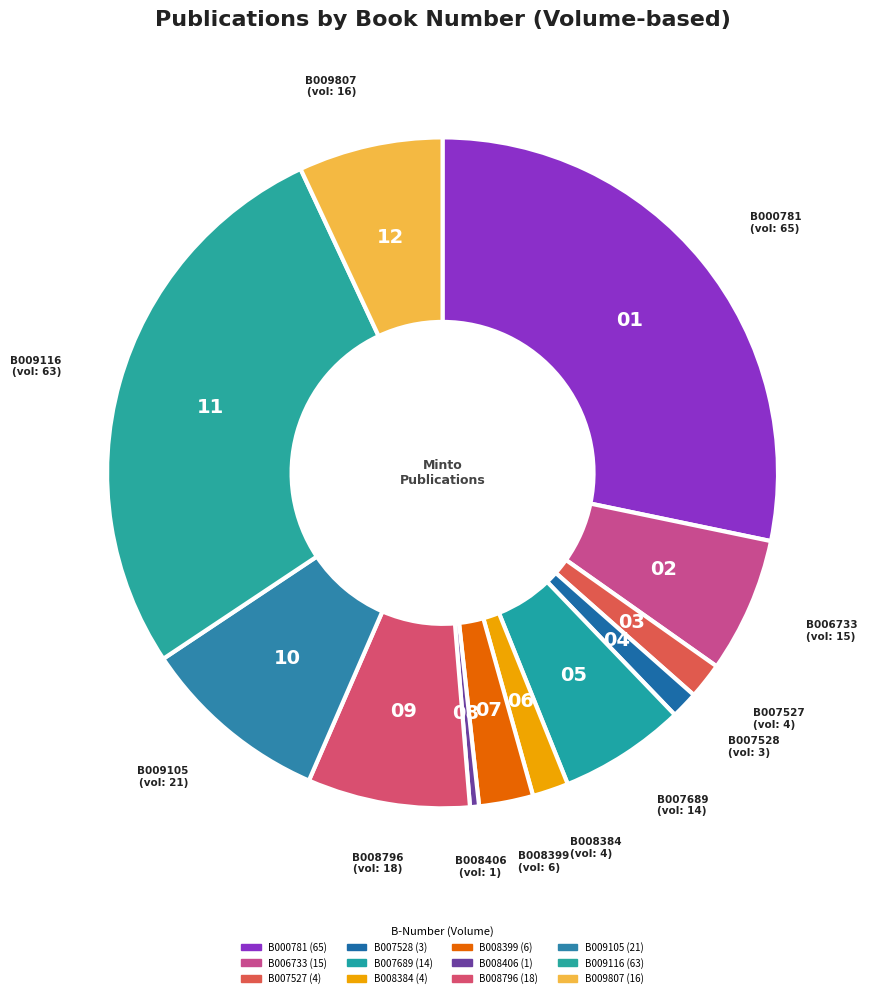

How many slices are in this pie chart?

12